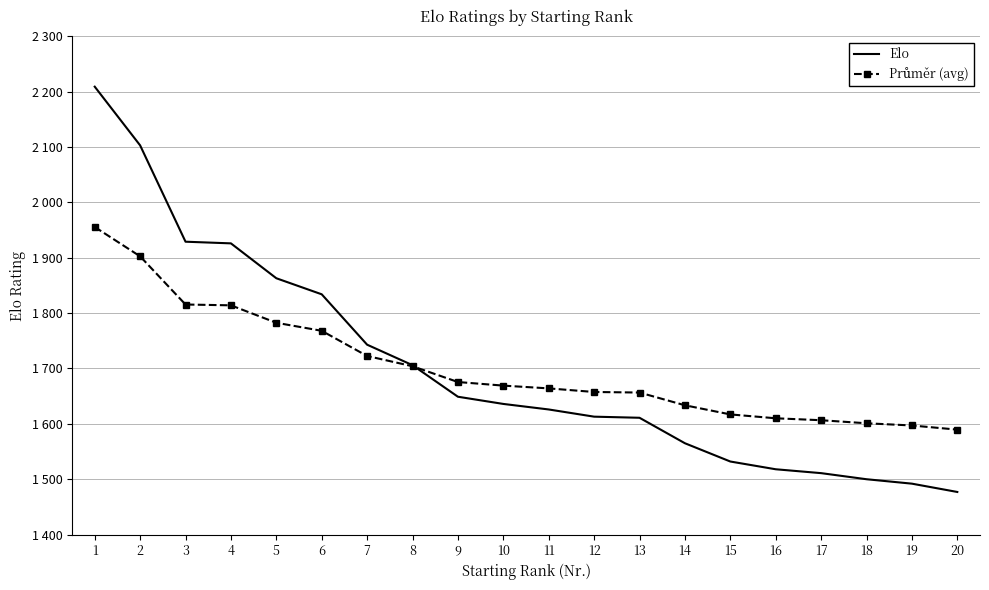

How many lines are shown in the chart?

2